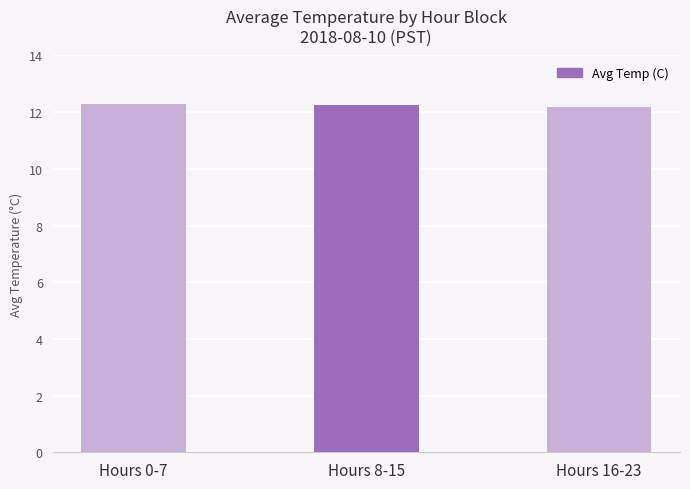

What is the difference between the values at Hours 16-23 and Hours 0-7?

0.1